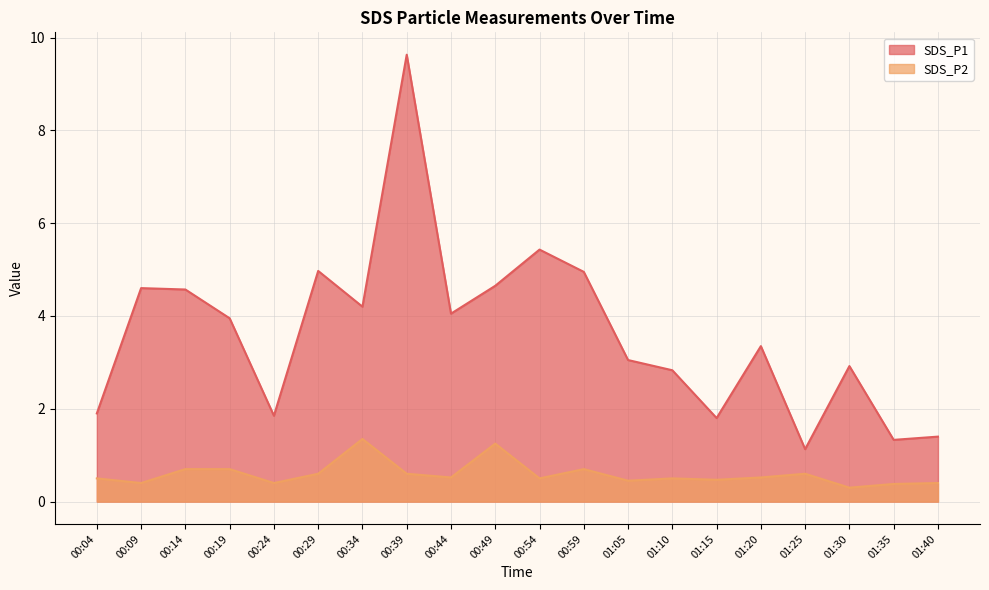

What is the average value of the SDS_P1 series?

3.6